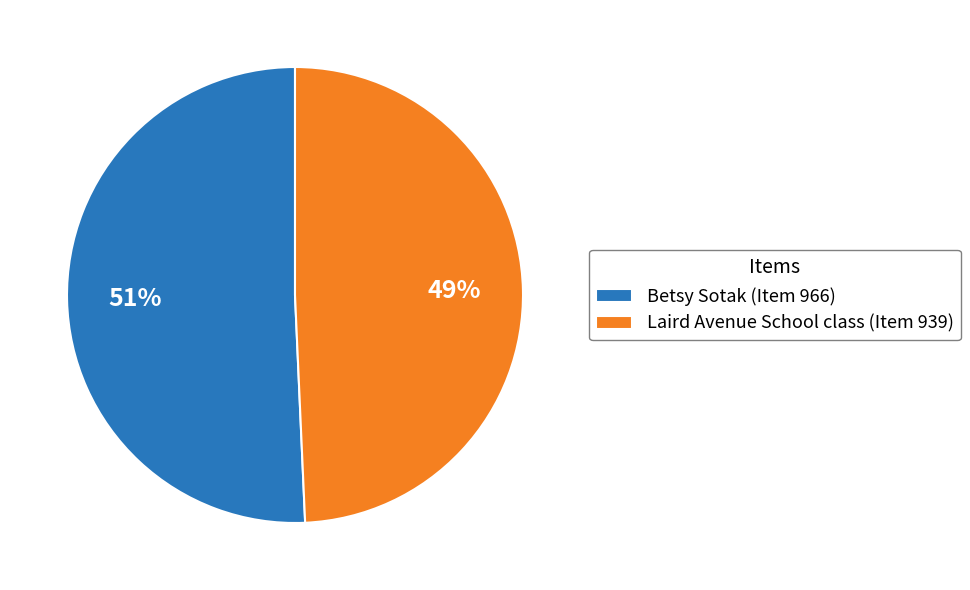

To the nearest percent, what portion does Laird Avenue School class (Item 939) represent?

49%